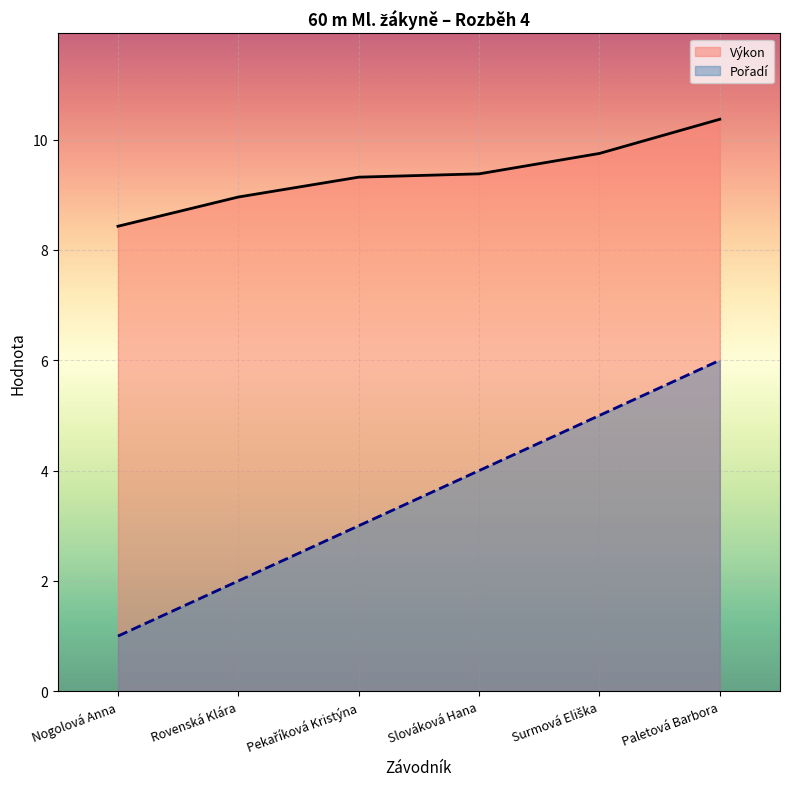

What is the sum of all Pořadí values?

21.0